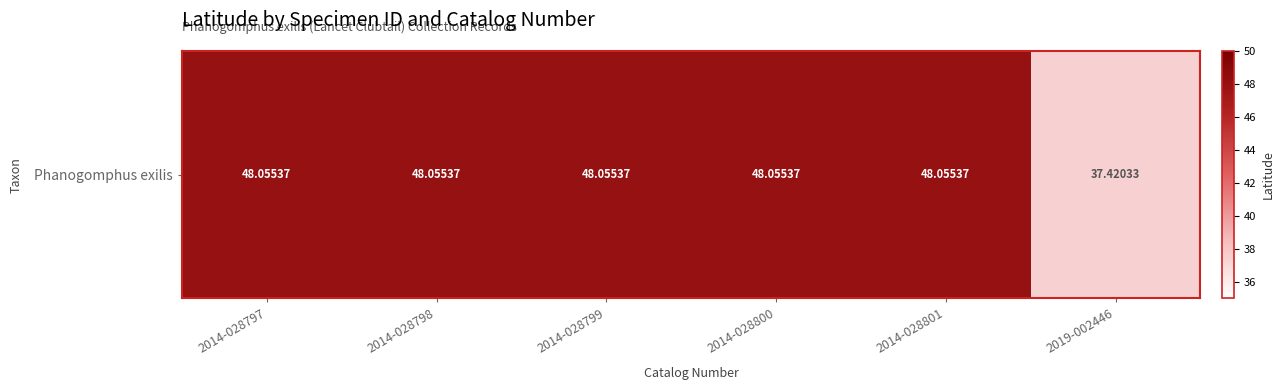

Reading left to right, extract all data points from this chart.

48.1	48.1	48.1	48.1	48.1	37.4